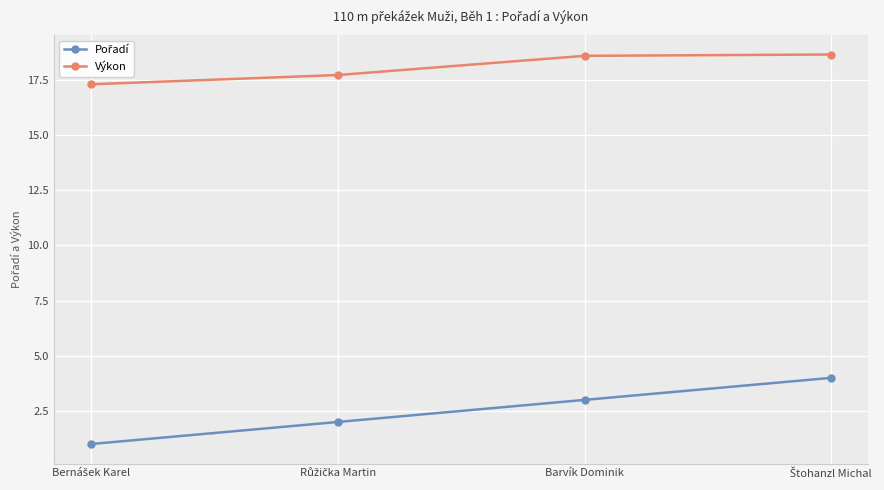

What is the total value across all series at Barvík Dominik?

21.6